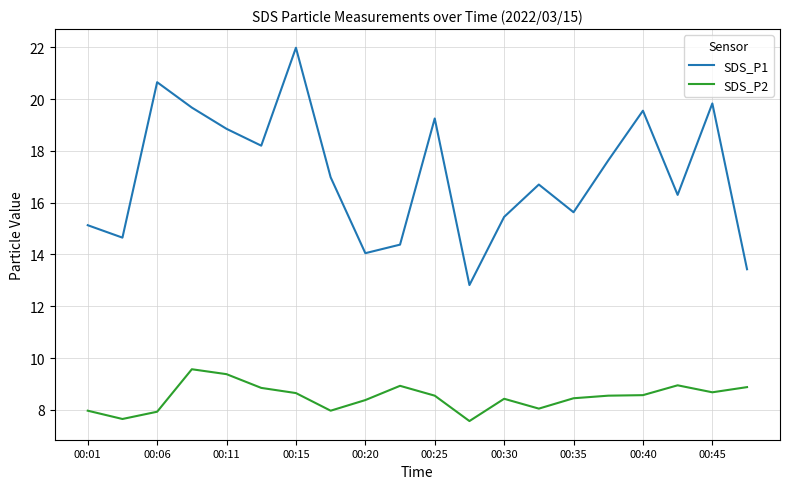

What is the difference between the maximum and minimum values in the SDS_P1 series?

9.2